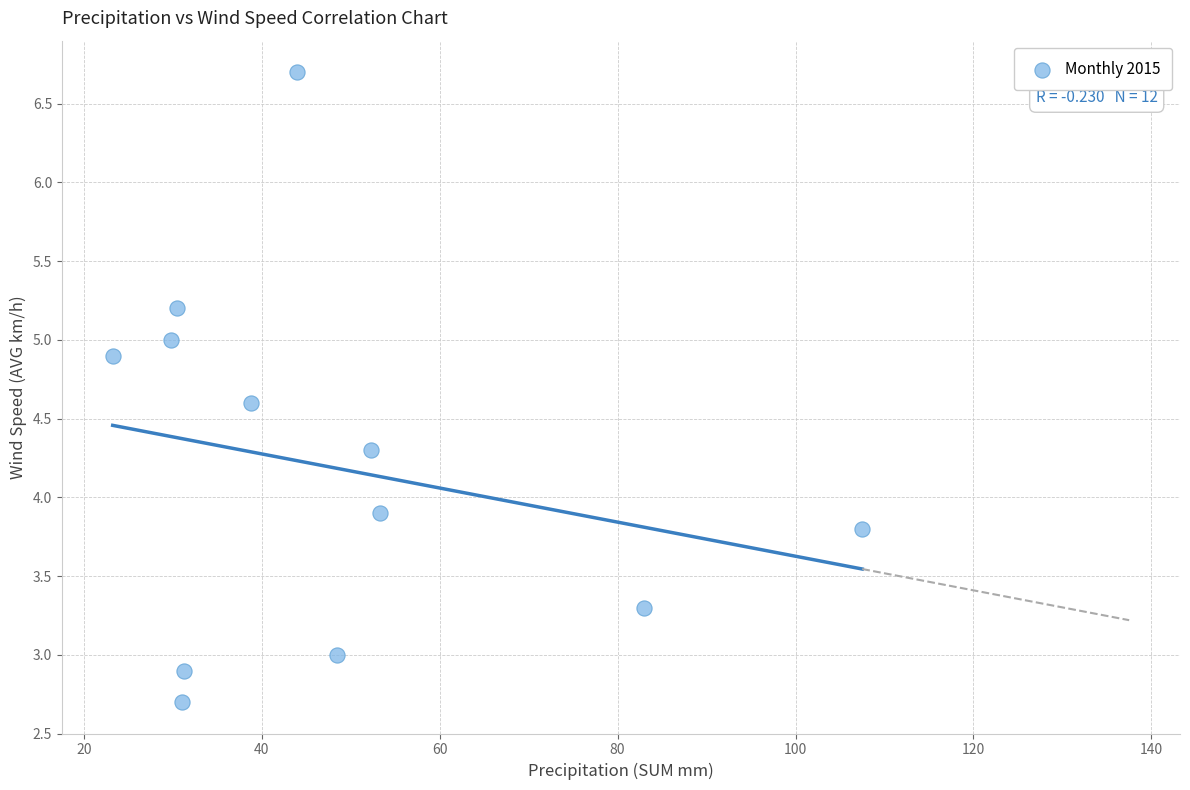

What Y value in the scatter plot is closest to 4?

3.9